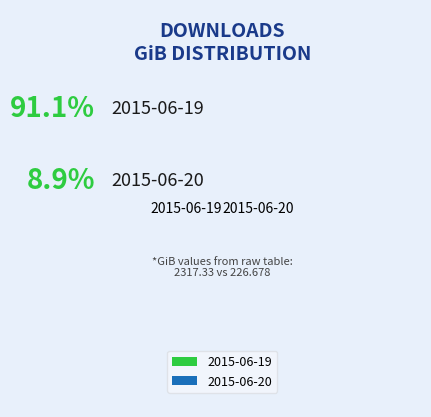

What is the majority slice?

2015-06-19